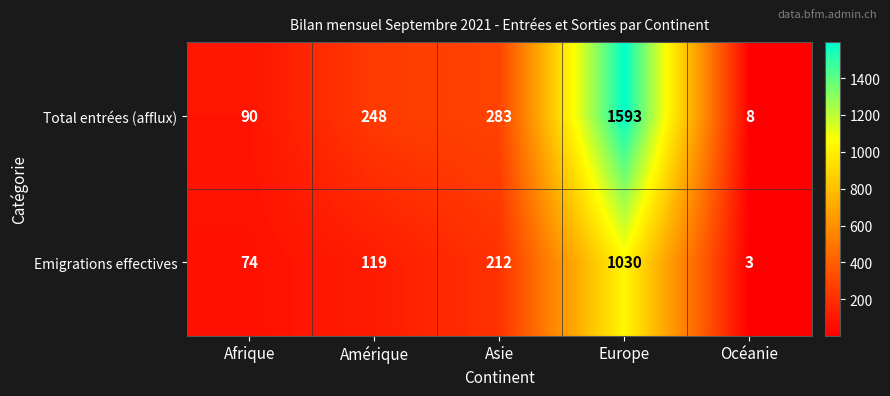

Rank the series by their average value, from highest to lowest.

Total entrées (afflux), Emigrations effectives